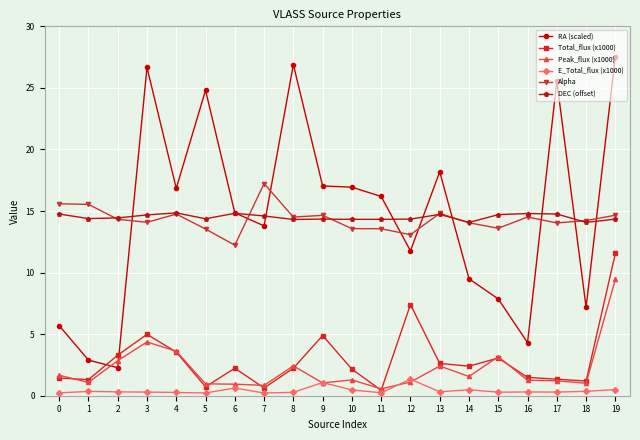

Between 1 and 11, which series saw the biggest shift?

RA (scaled)